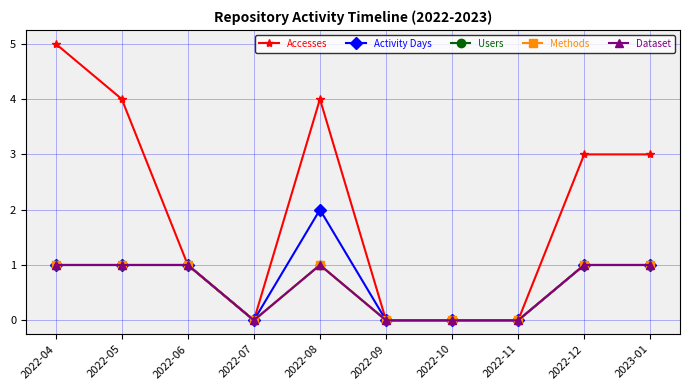

Does the chart have visible grid lines?

Yes